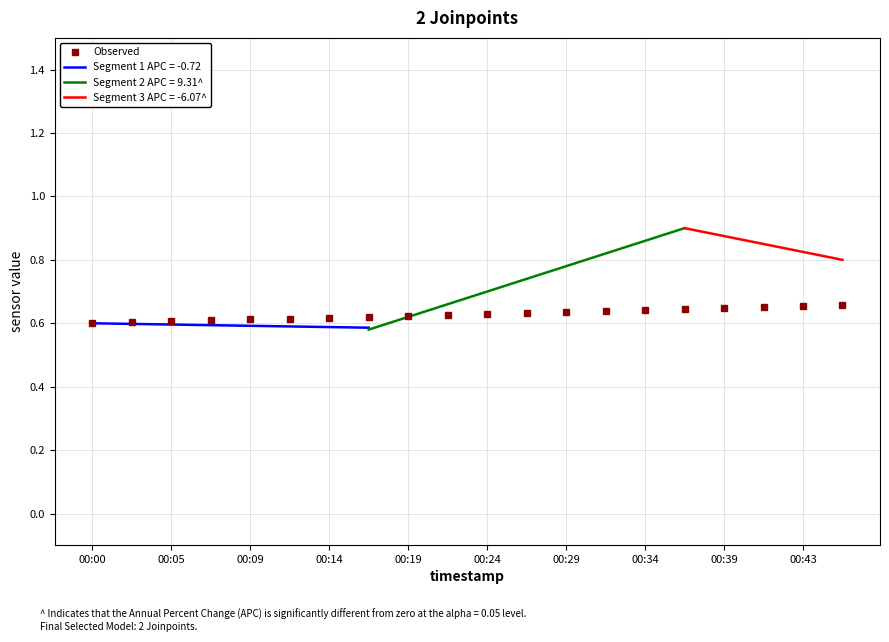

The Observed series shows 0.2 at 00:34. True or false?

False